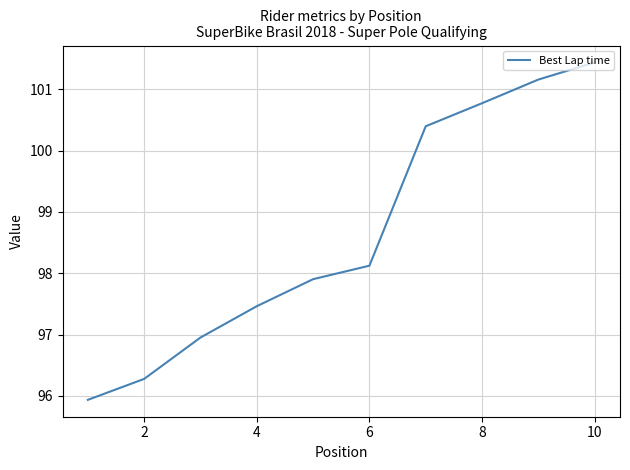

What is the smallest value displayed?

95.9